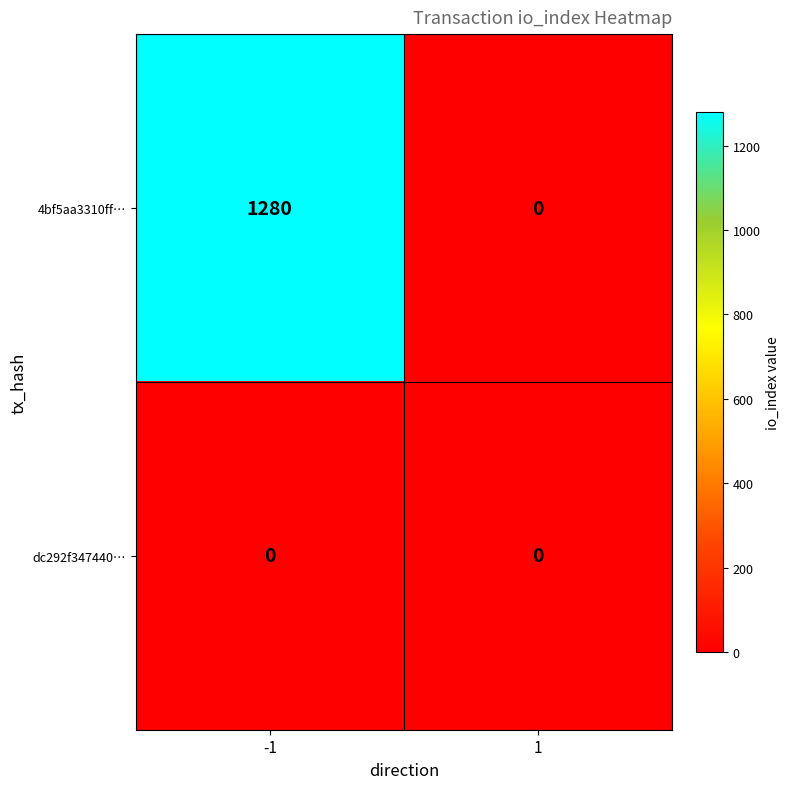

Reading right to left, what are all the values shown in this chart?

4bf5aa3310ff…: 0	1280
dc292f347440…: 0	0